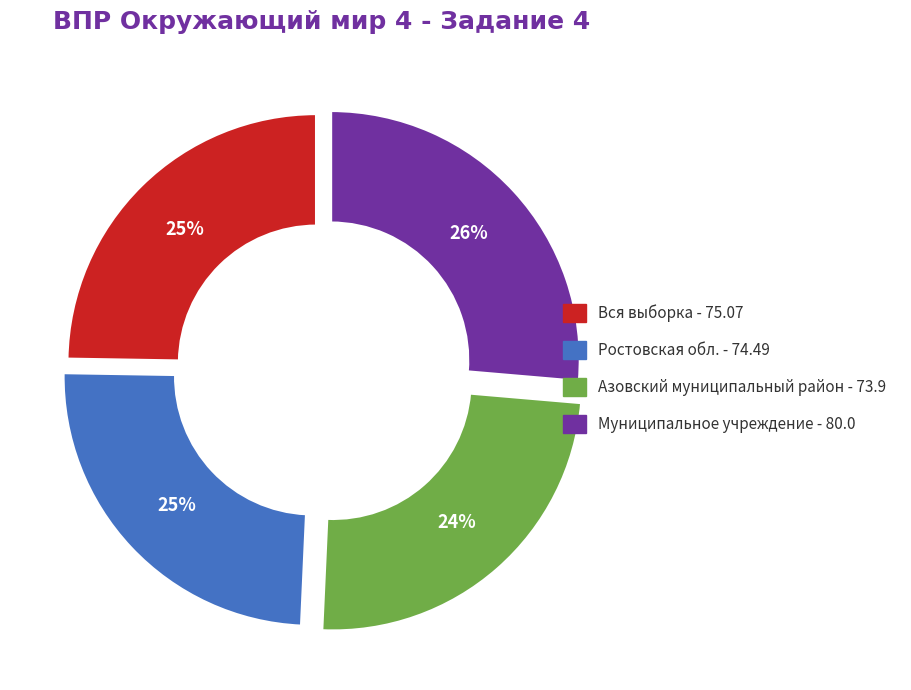

Is there any slice that represents more than half of the pie?

No